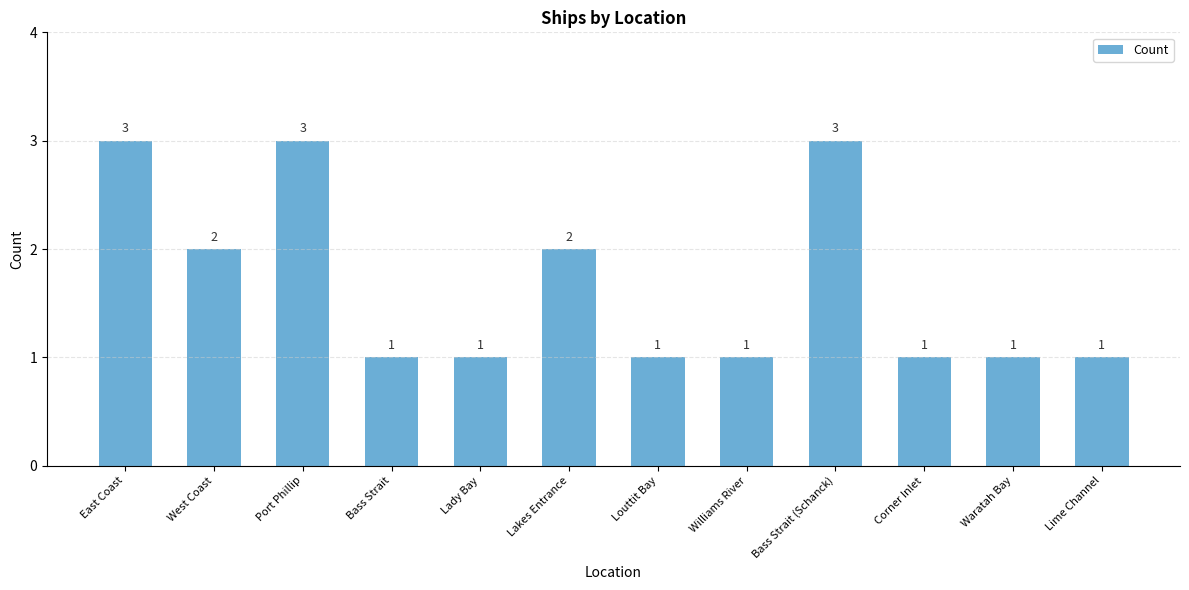

Reading left to right, extract all data points from this chart.

East Coast=3	West Coast=2	Port Phillip=3	Bass Strait=1	Lady Bay=1	Lakes Entrance=2	Louttit Bay=1	Williams River=1	Bass Strait (Schanck)=3	Corner Inlet=1	Waratah Bay=1	Lime Channel=1